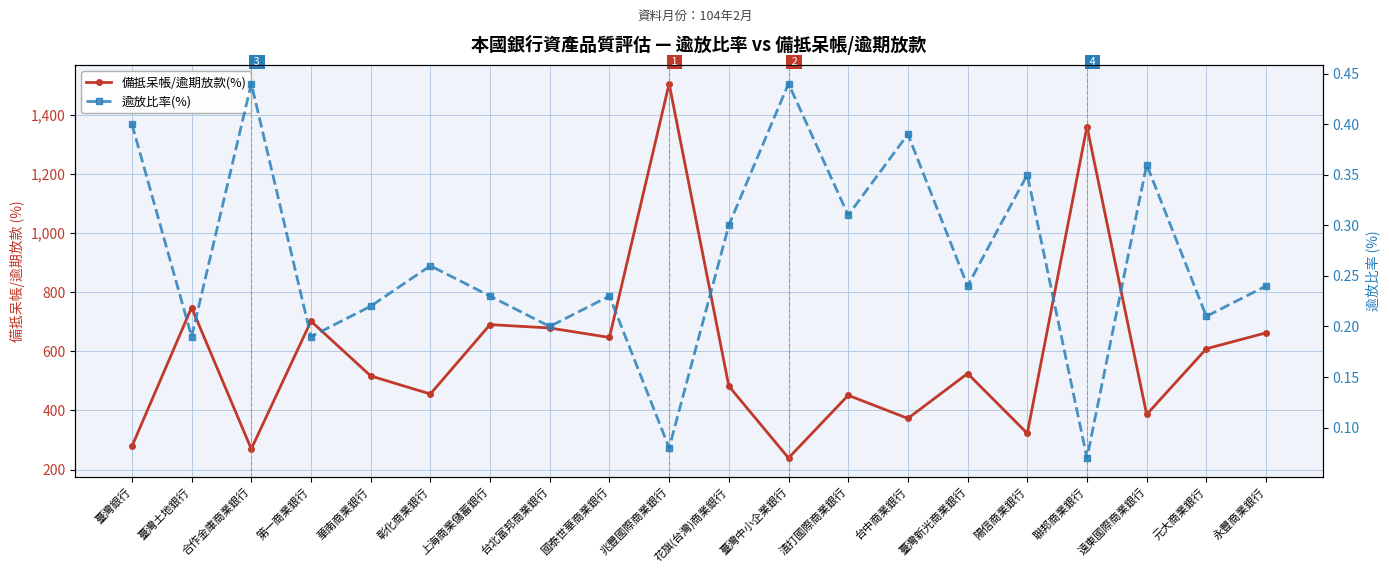

Reading left to right, list all the values displayed in this chart.

備抵呆帳/逾期放款(%): 臺灣銀行=278.6	臺灣土地銀行=748.2	合作金庫商業銀行=269.9	第一商業銀行=702.1	華南商業銀行=516.8	彰化商業銀行=455.8	上海商業儲蓄銀行=690.4	台北富邦商業銀行=678.9	國泰世華商業銀行=647.0	兆豐國際商業銀行=1505.0	花旗(台灣)商業銀行=482.5	臺灣中小企業銀行=239.4	渣打國際商業銀行=451.3	台中商業銀行=373.2	臺灣新光商業銀行=525.0	陽信商業銀行=322.7	聯邦商業銀行=1359.9	遠東國際商業銀行=386.6	元大商業銀行=608.8	永豐商業銀行=662.5
逾放比率(%): 臺灣銀行=0.4	臺灣土地銀行=0.2	合作金庫商業銀行=0.4	第一商業銀行=0.2	華南商業銀行=0.2	彰化商業銀行=0.3	上海商業儲蓄銀行=0.2	台北富邦商業銀行=0.2	國泰世華商業銀行=0.2	兆豐國際商業銀行=0.1	花旗(台灣)商業銀行=0.3	臺灣中小企業銀行=0.4	渣打國際商業銀行=0.3	台中商業銀行=0.4	臺灣新光商業銀行=0.2	陽信商業銀行=0.3	聯邦商業銀行=0.1	遠東國際商業銀行=0.4	元大商業銀行=0.2	永豐商業銀行=0.2